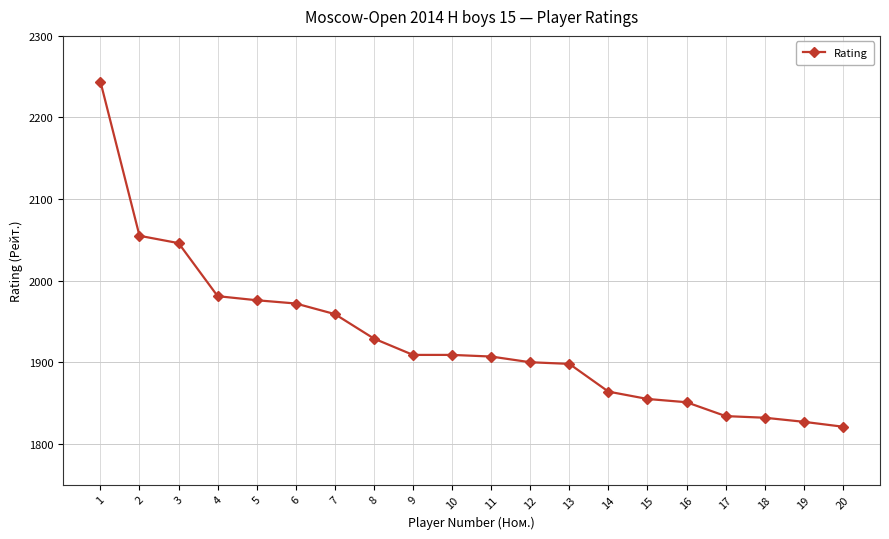

Which label corresponds to the smallest value in the chart?

20